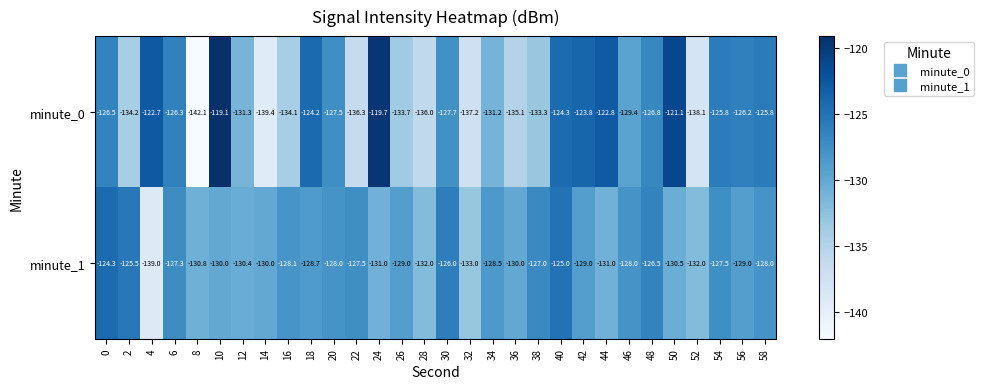

Which category has the lowest value across all series?

8